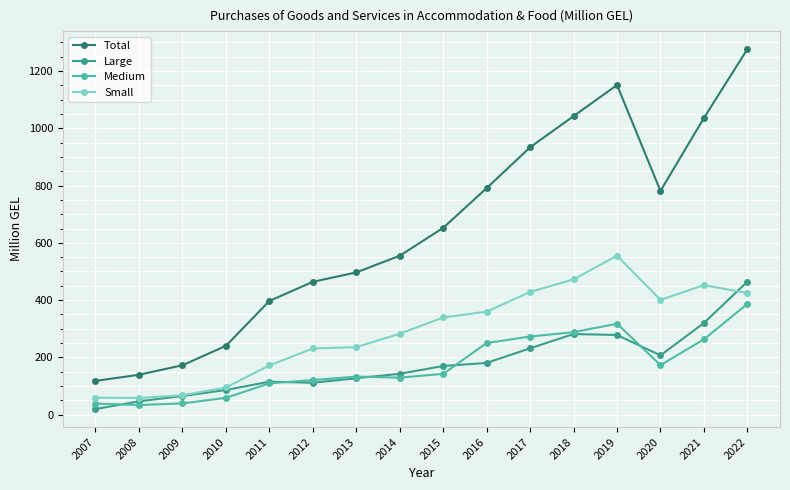

Where does the Large series first go above 170?

2015